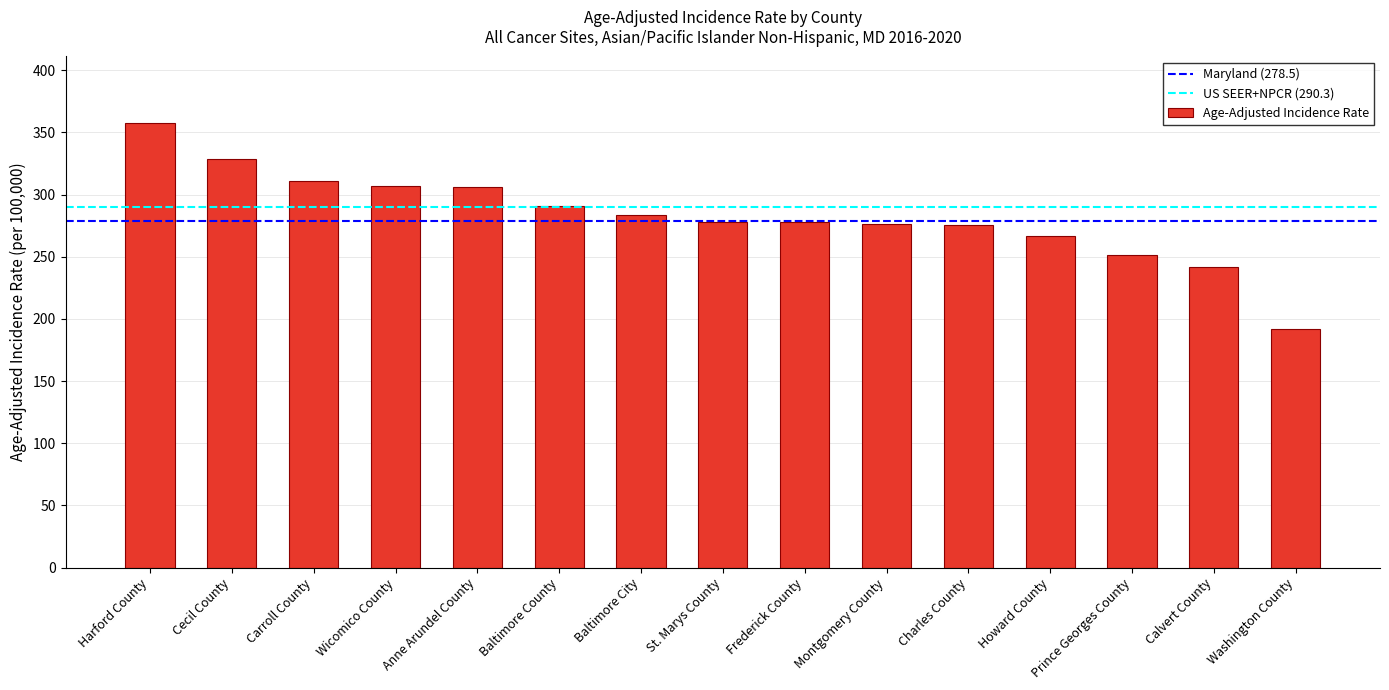

How many data points does each series have?

15